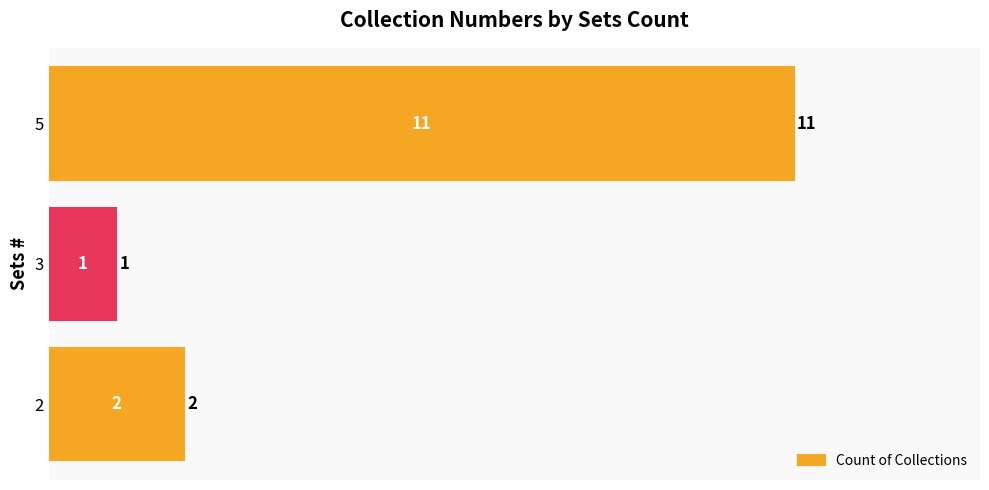

What is the change in value from 3 to 5?

+10